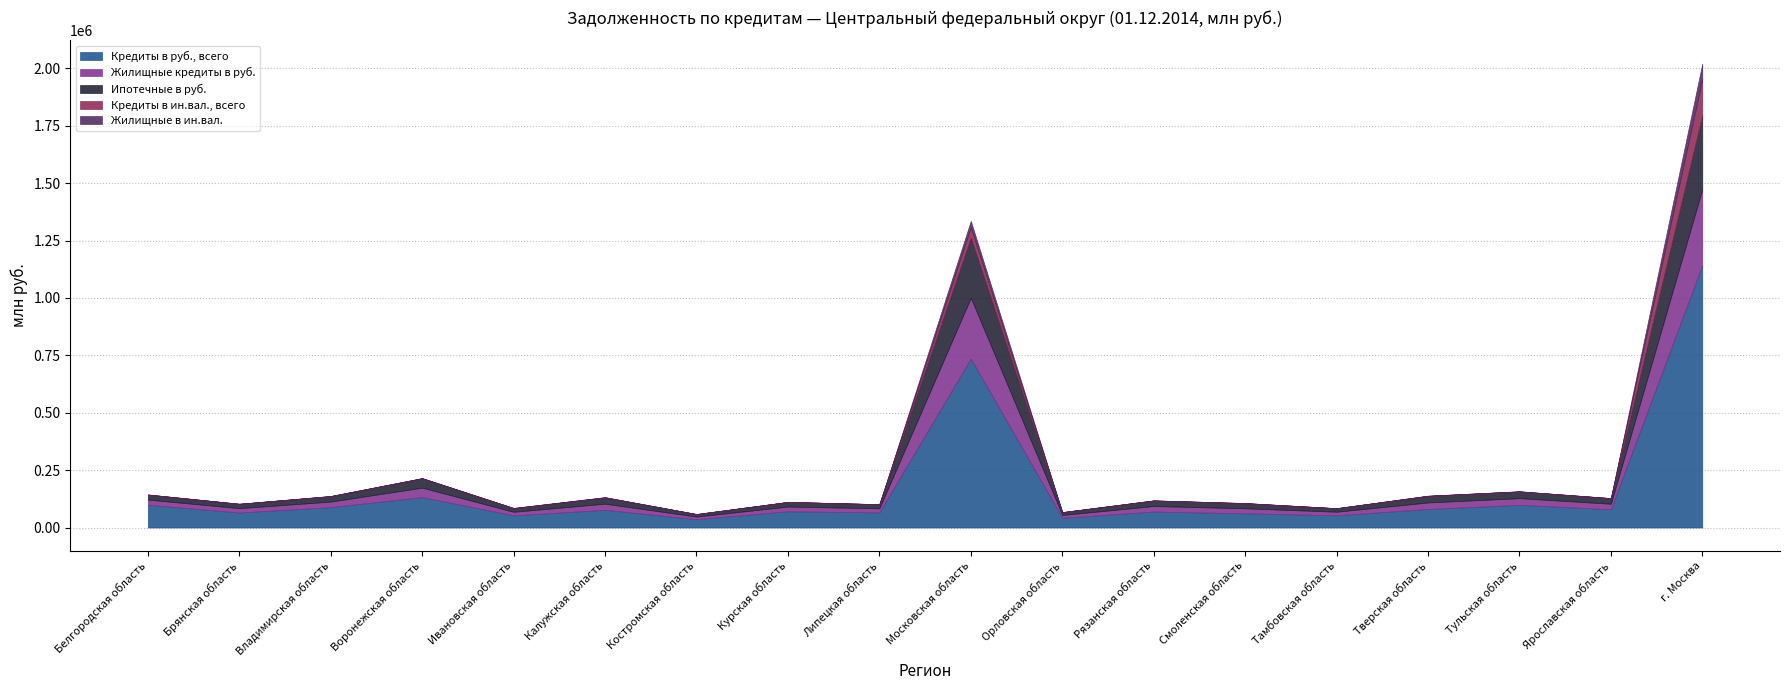

Which series has the largest total across all categories?

Кредиты в руб., всего